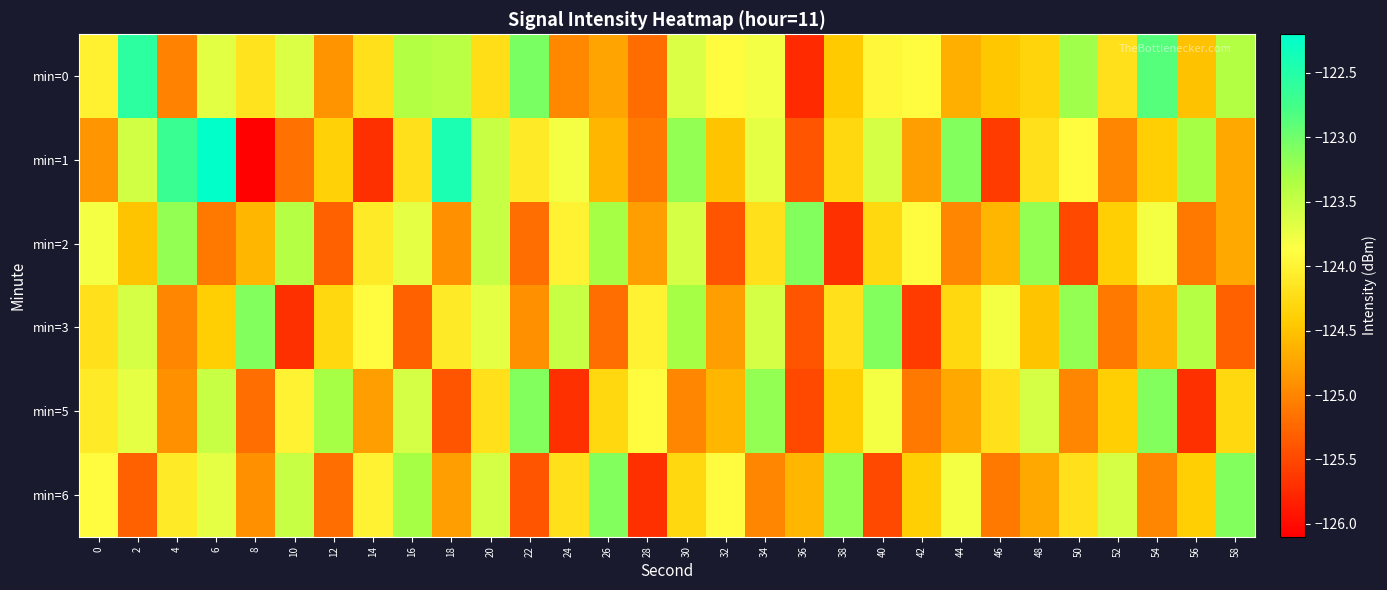

Which series has the largest range (max minus min)?

min=1